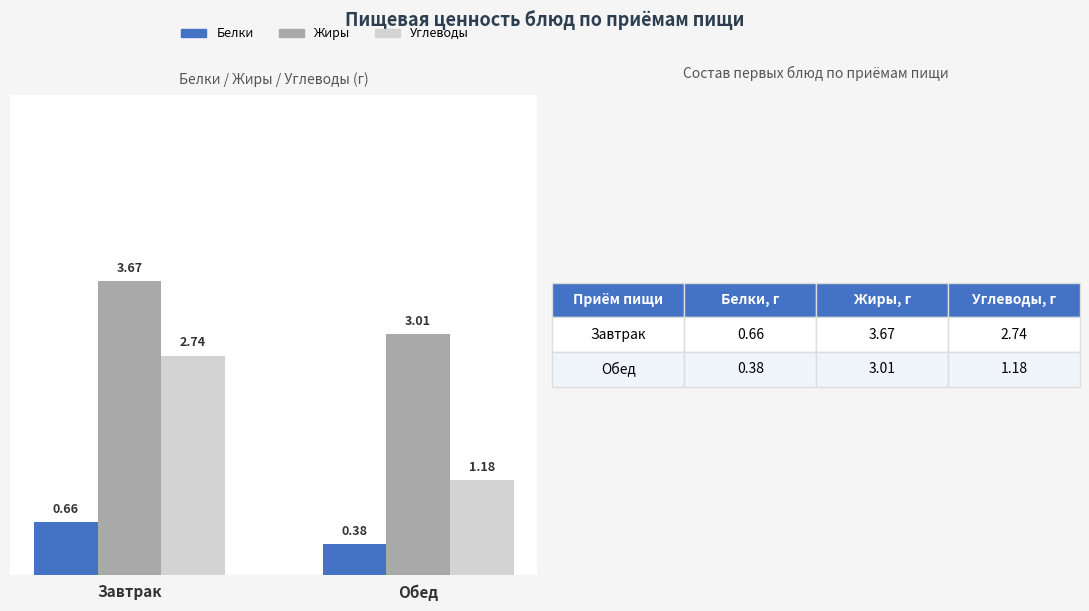

At which label is Углеводы closest to 1?

Обед